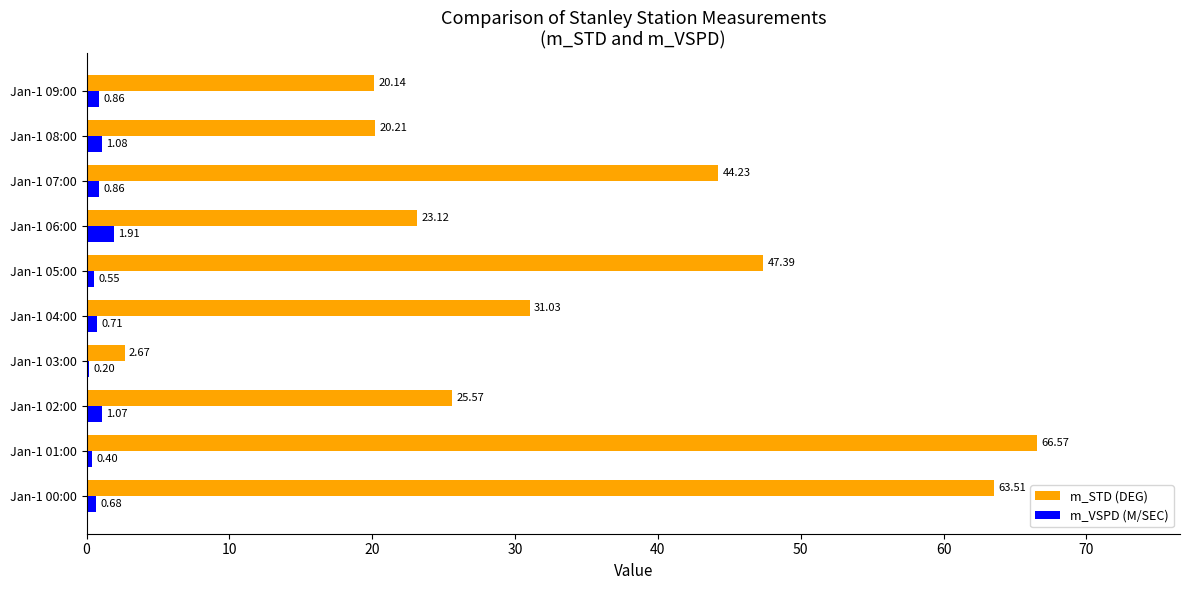

How many data points does each series have?

10